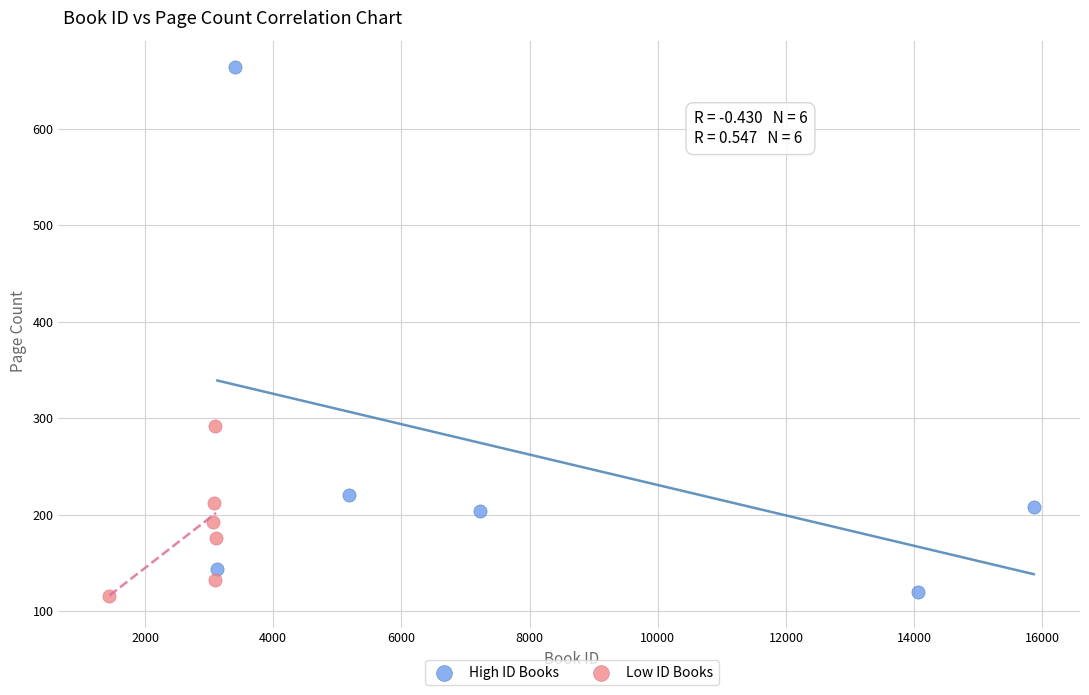

Which series has the largest Y range (max minus min)?

High ID Books